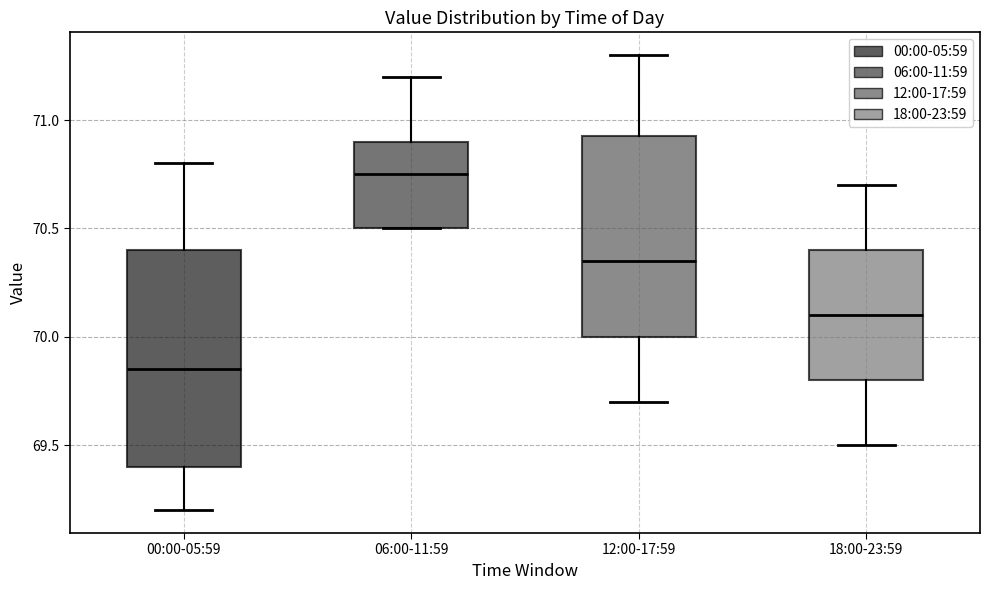

Where is the lower edge of the box for 18:00-23:59 on the y-axis? The values are not printed on the chart, so give them approximately, as read against the axis.

69.80